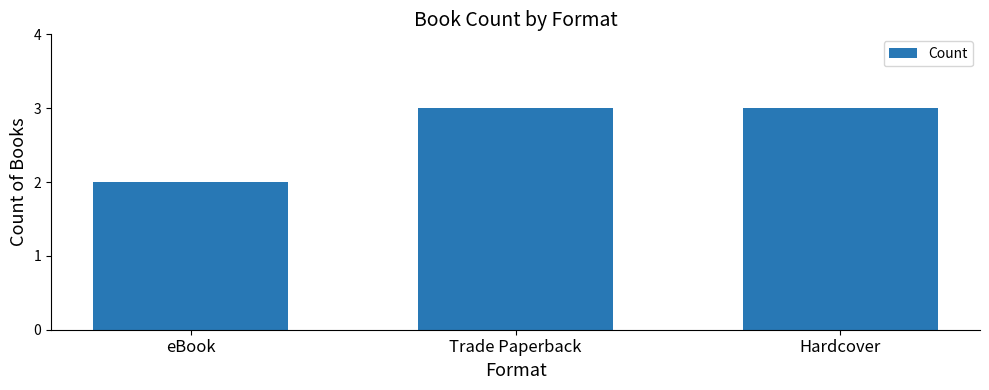

Reading left to right, transcribe all the data shown in this chart.

eBook=2	Trade Paperback=3	Hardcover=3